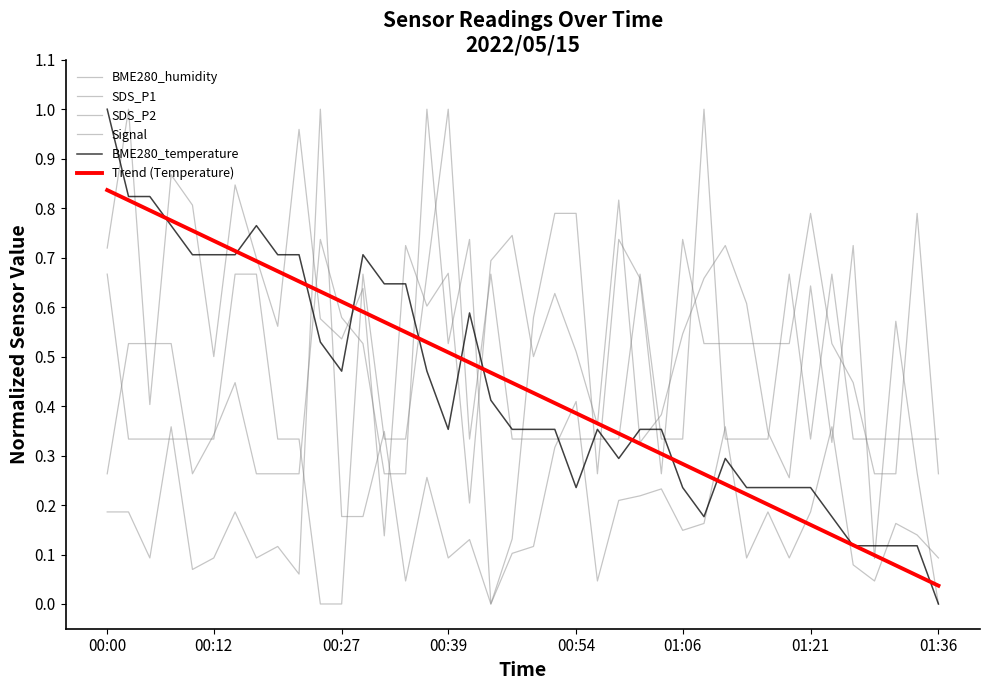

Is this an area chart (filled region under the line)?

No